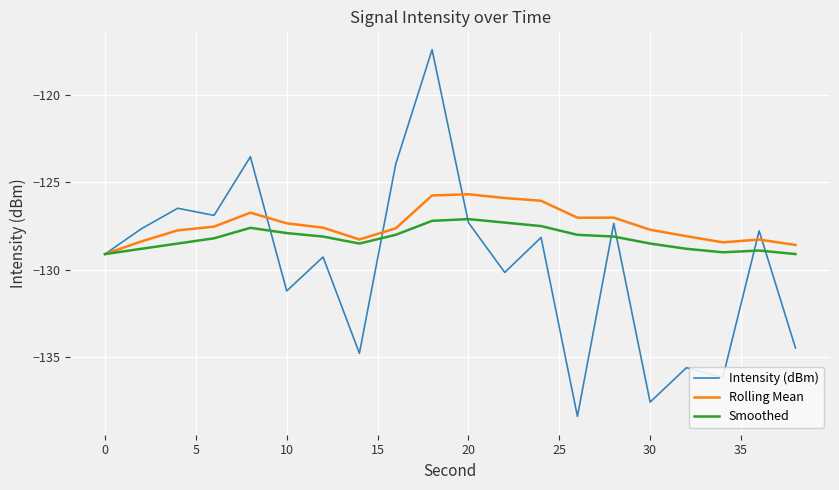

What is the maximum value for Rolling Mean?

-125.7